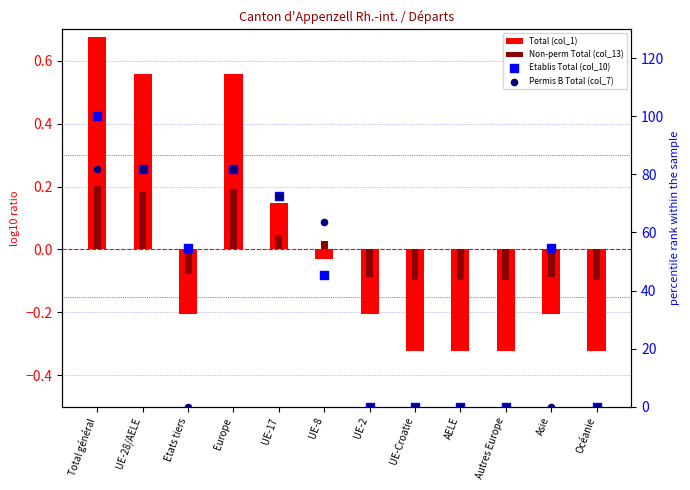

At which category is the sum across all series the highest?

Total général